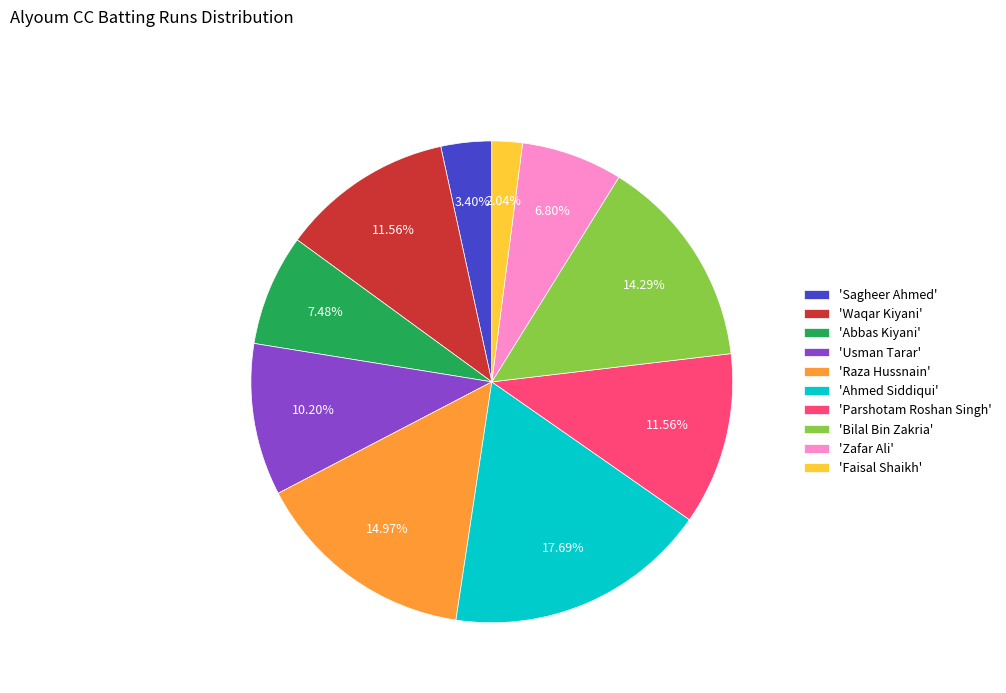

To the nearest percent, what is the average slice percentage?

10%